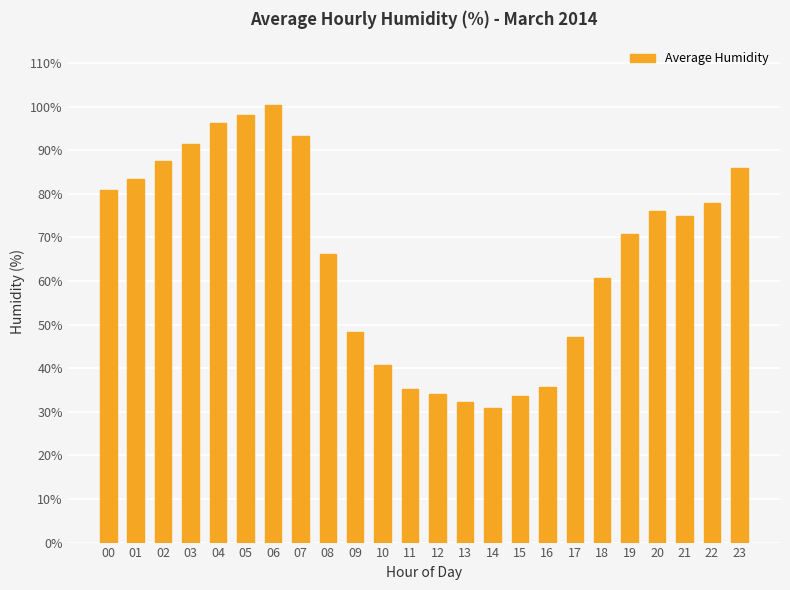

The value at 04 is 96.2. True or false?

True